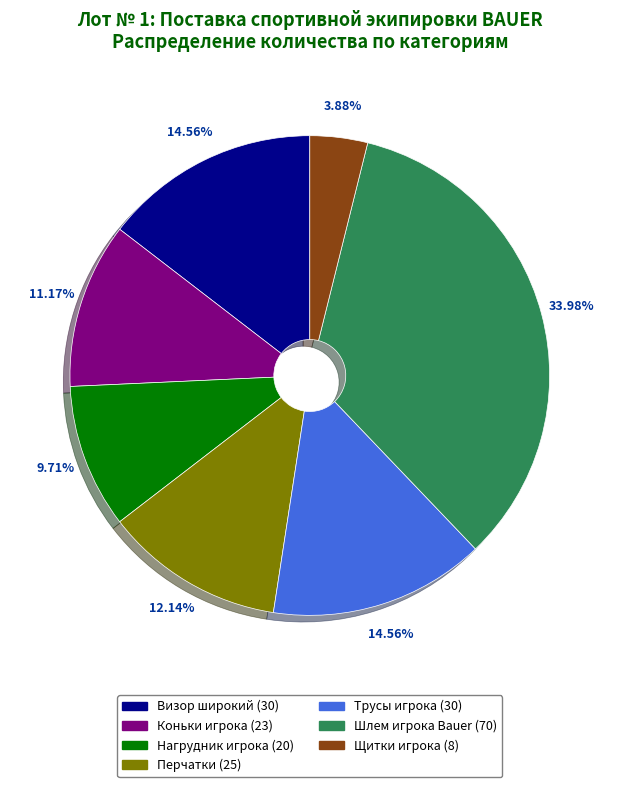

What is the largest slice in the pie chart?

Шлем игрока Bauer